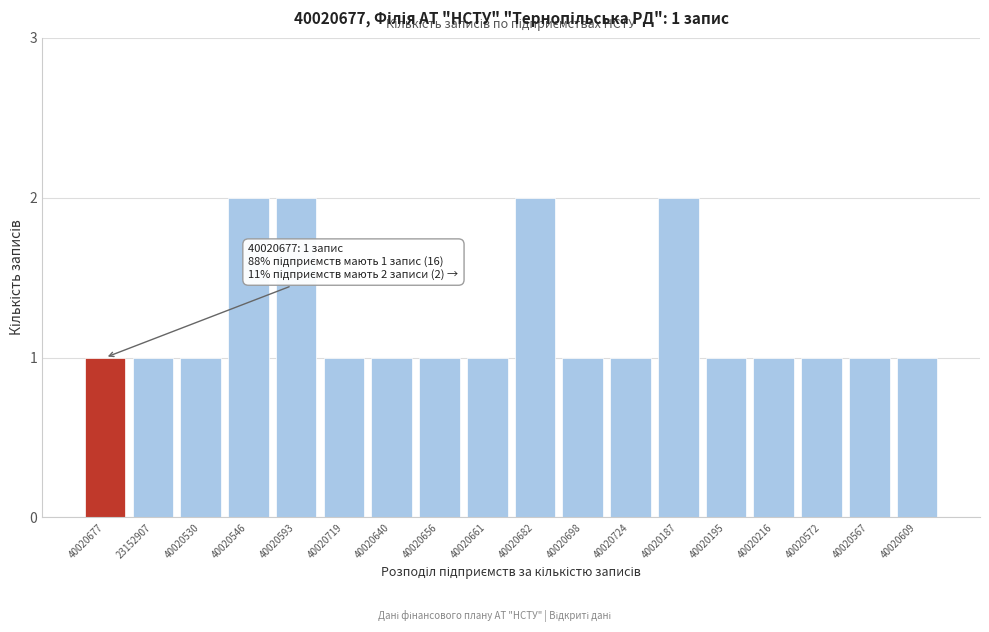

Reading left to right, list all the values displayed in this chart.

40020677=1	23152907=1	40020530=1	40020546=2	40020593=2	40020719=1	40020640=1	40020656=1	40020661=1	40020682=2	40020698=1	40020724=1	40020187=2	40020195=1	40020216=1	40020572=1	40020567=1	40020609=1